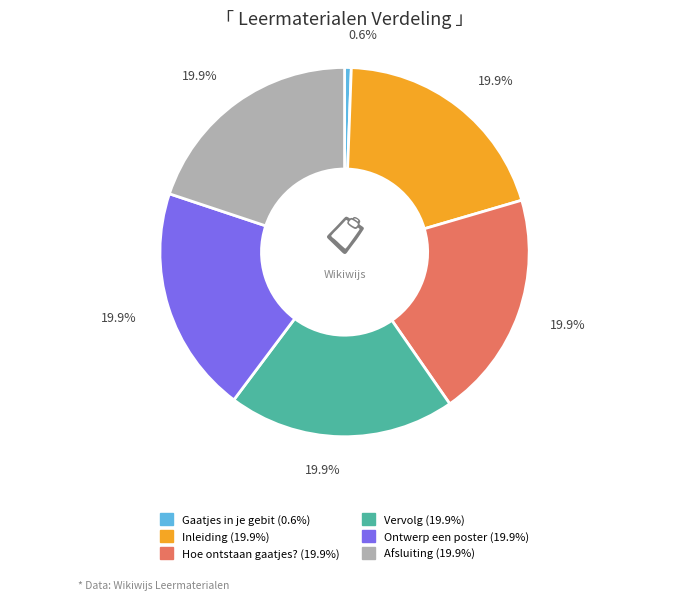

What is the total percentage of Hoe ontstaan gaatjes? and Gaatjes in je gebit?

20.5%